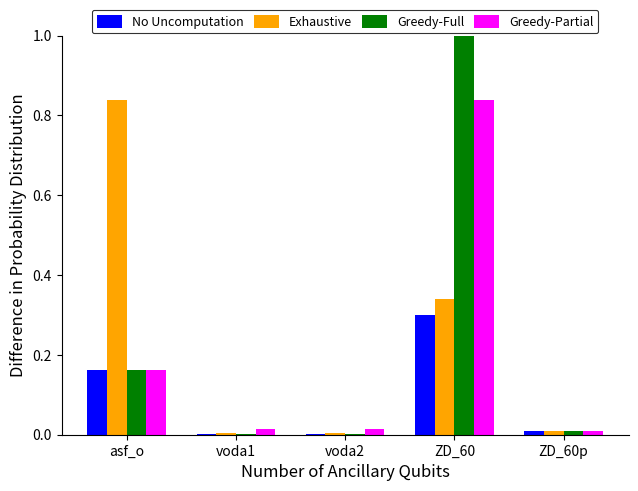

Is it true that Greedy-Partial equals 0.4 at ZD_60?

False